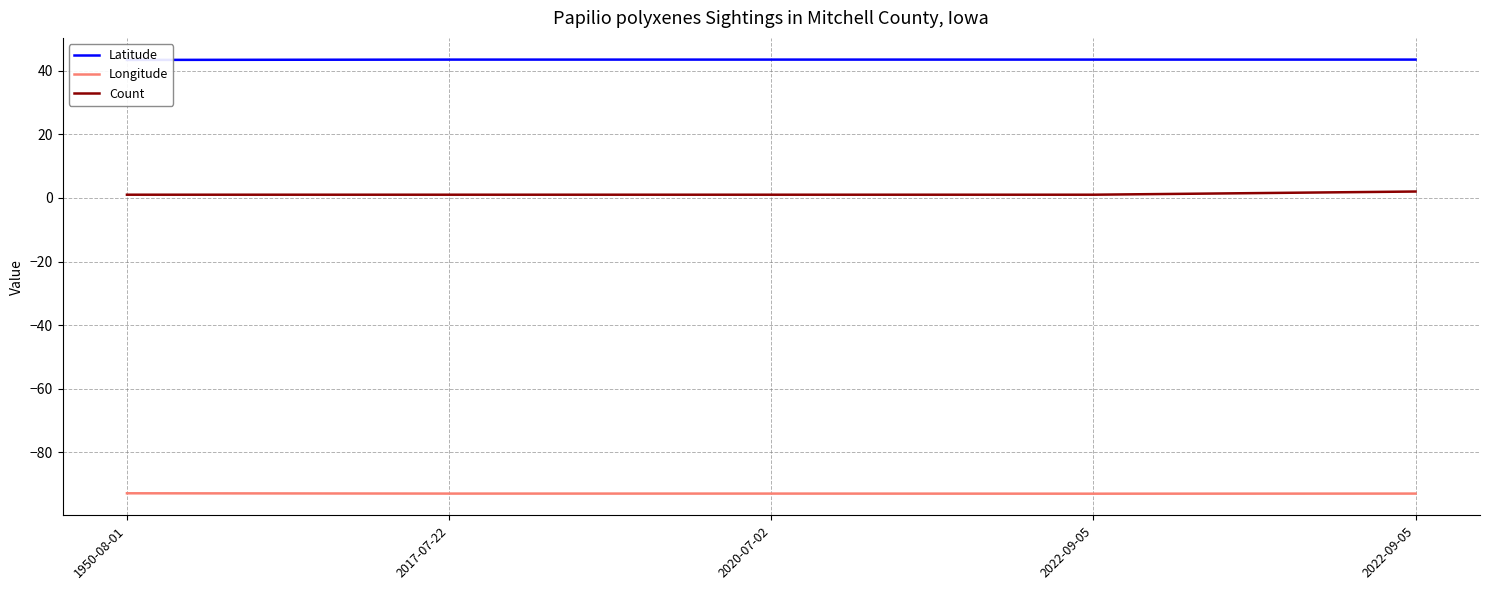

What is the approximate value of Longitude at 2022-09-05?

-93.0